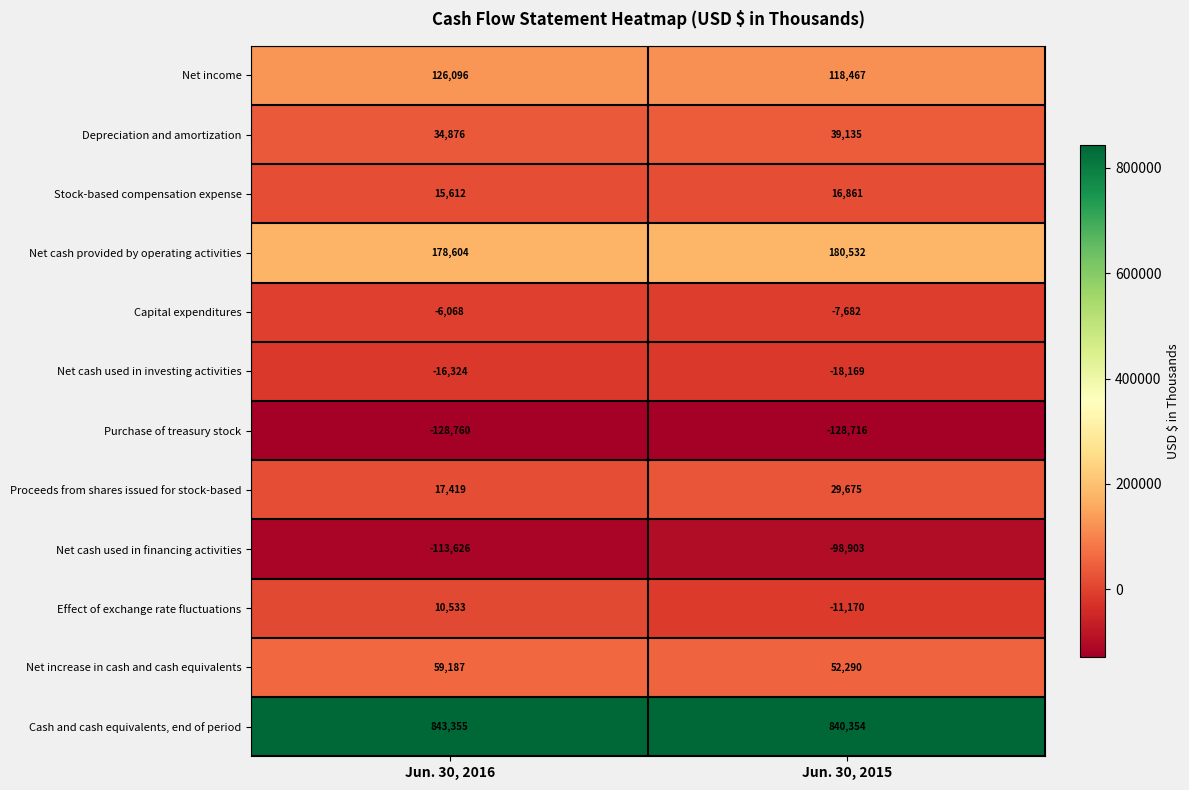

How many data points does each series have?

2